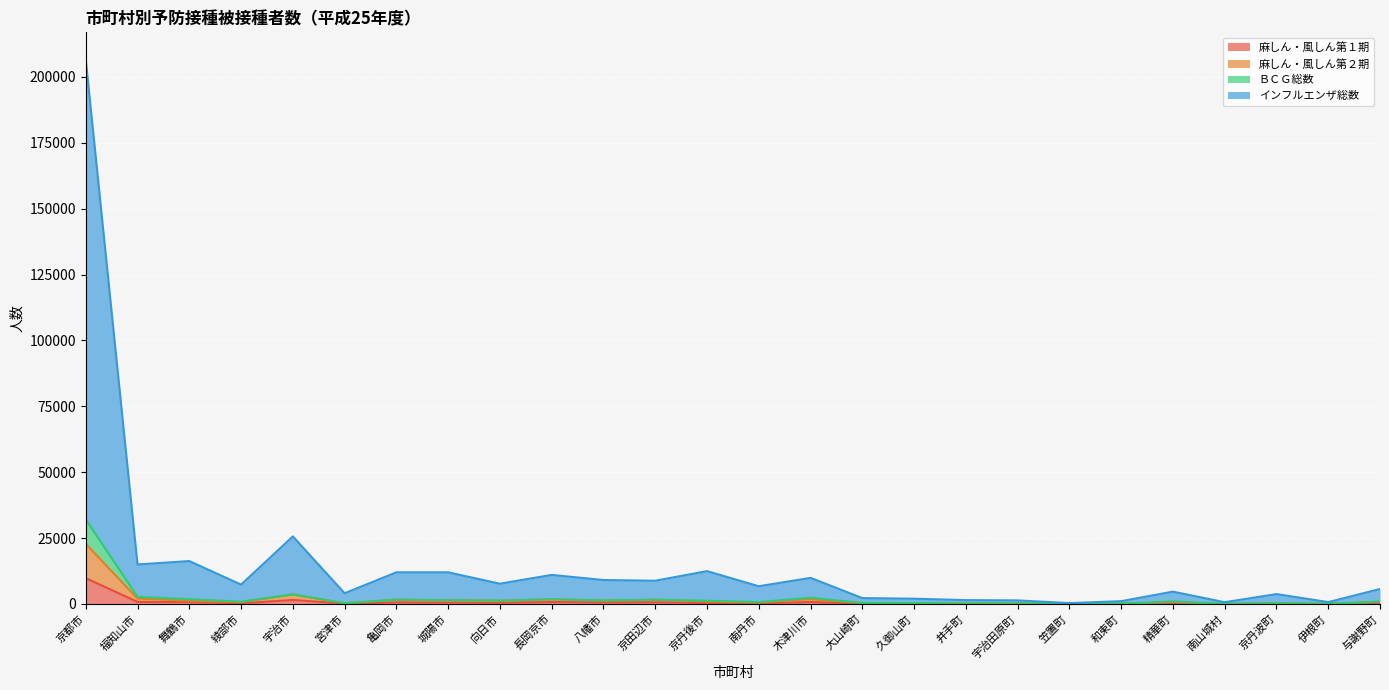

What is the label of the 18th point from the left?

井手町